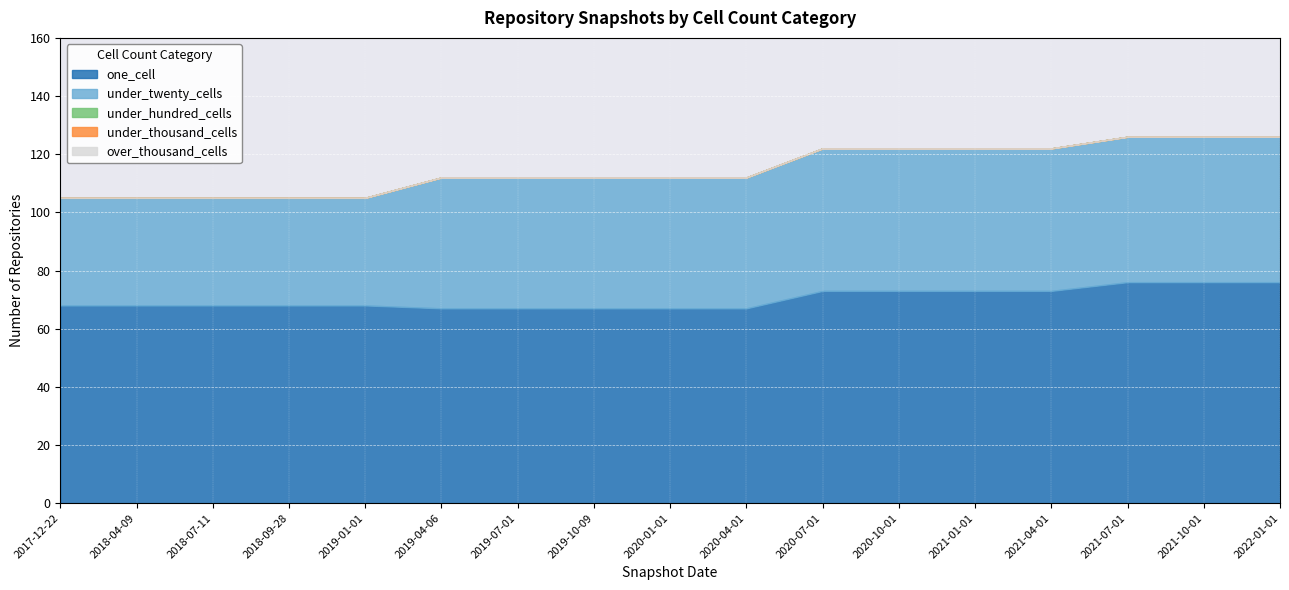

Is the value of one_cell at 2020-07-01 greater than the value of under_twenty_cells at 2020-07-01?

Yes